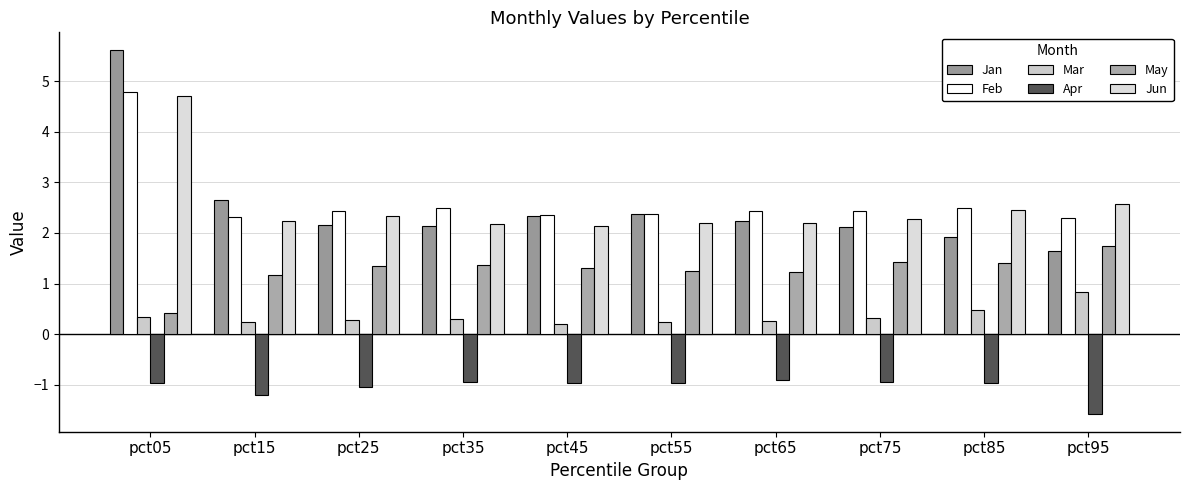

Which category has the lowest value across all series?

pct95